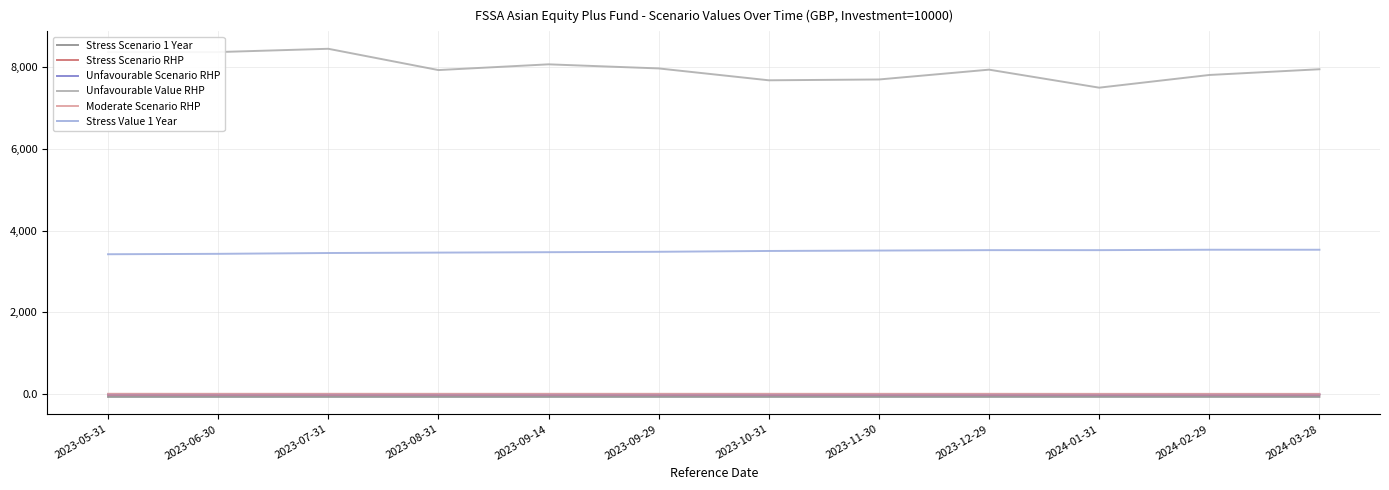

What is the total value across all series at 2024-02-29?

11252.5